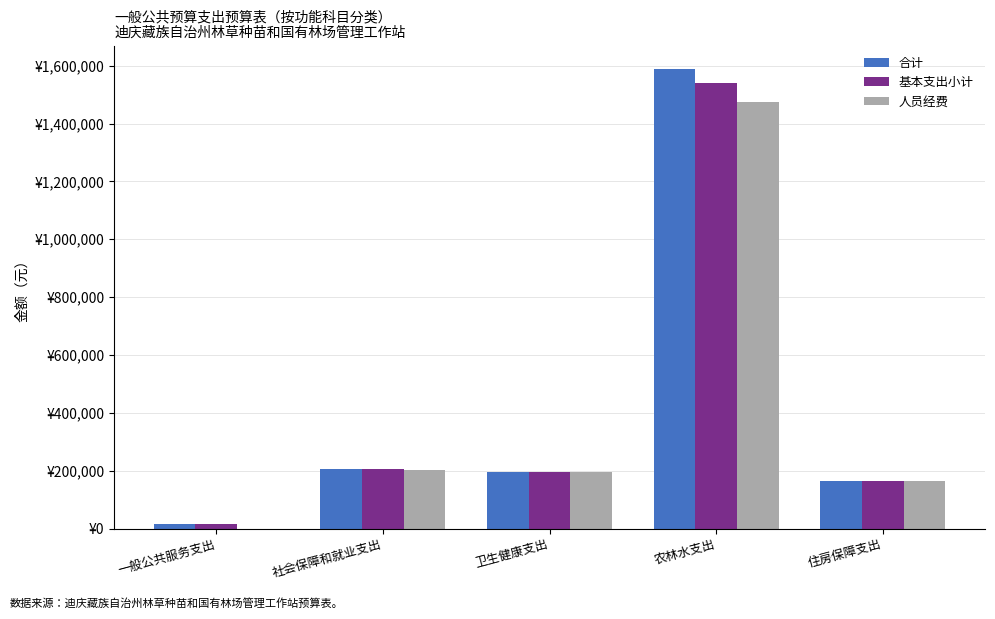

What position from the left is 卫生健康支出?

3